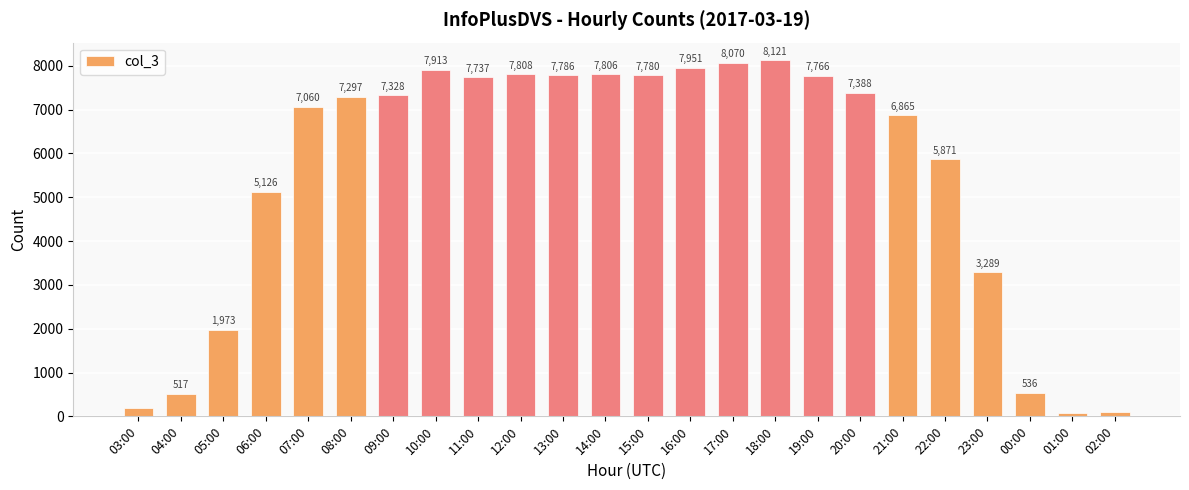

What is the label of the 22nd bar from the right?

05:00